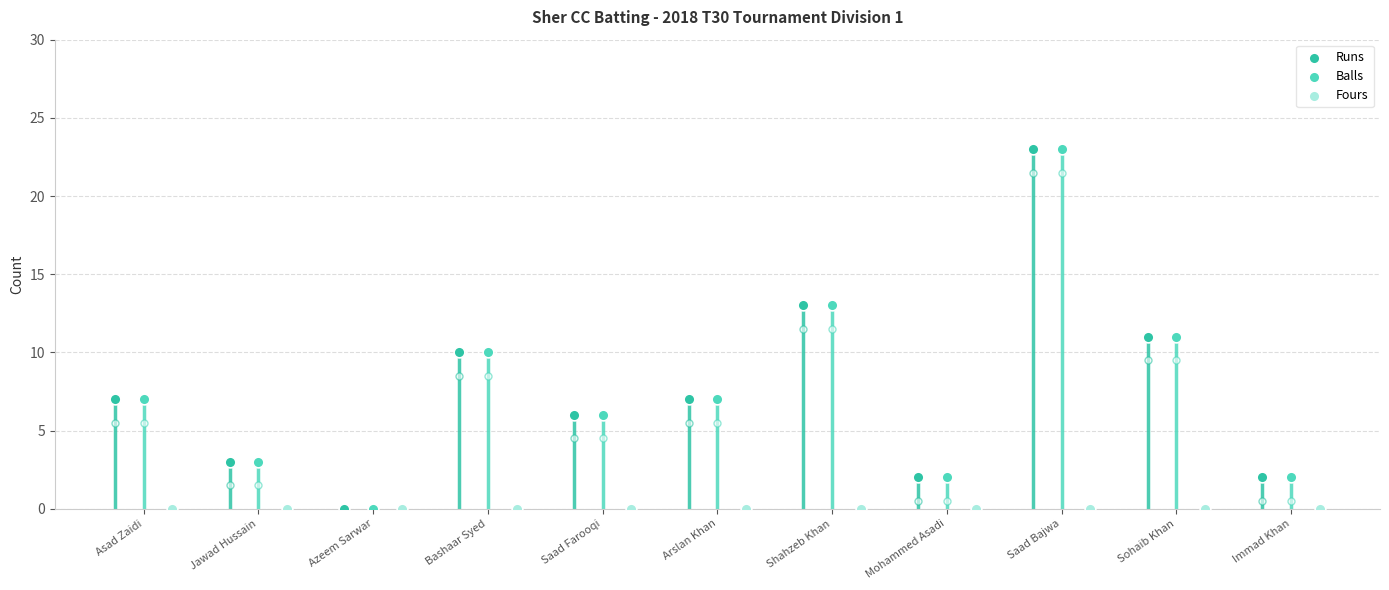

At which category is the sum across all series the highest?

Saad Bajwa